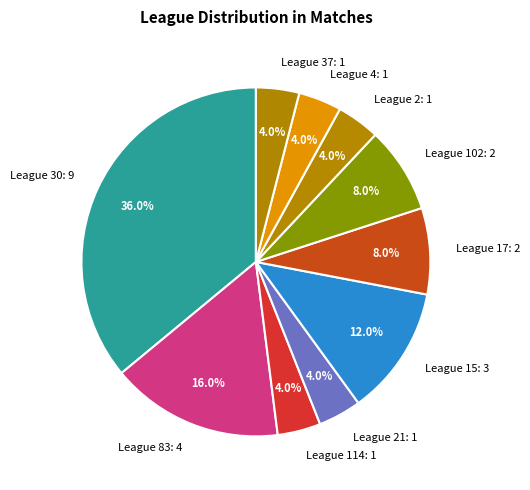

Combined, do League 83: 4 and League 37: 1 account for over 50%?

No